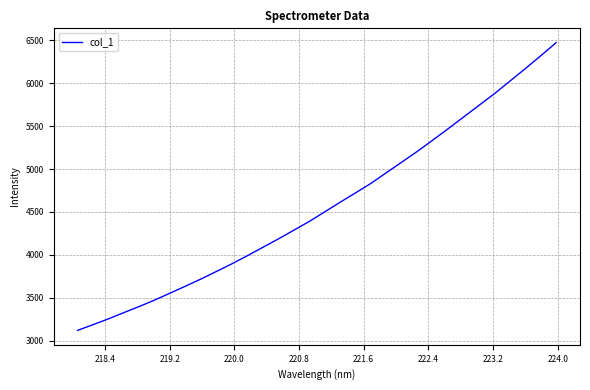

What is the greatest value displayed?

6472.8